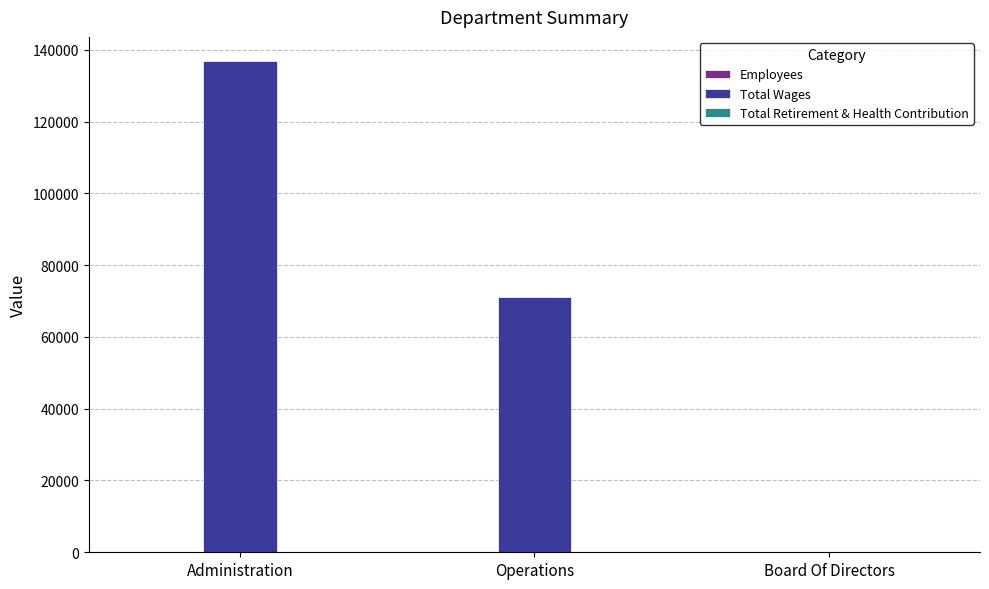

Where is Total Wages nearest to the value 68371?

Operations